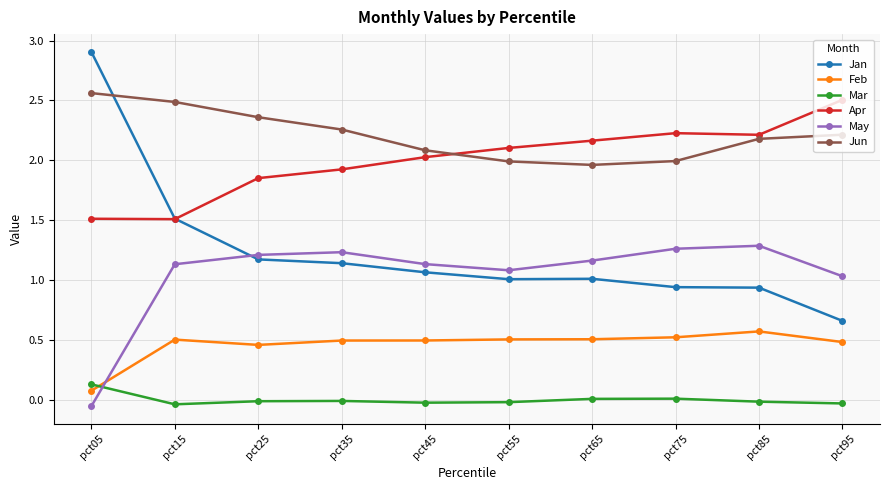

True or false: May and Apr intersect in this chart.

False